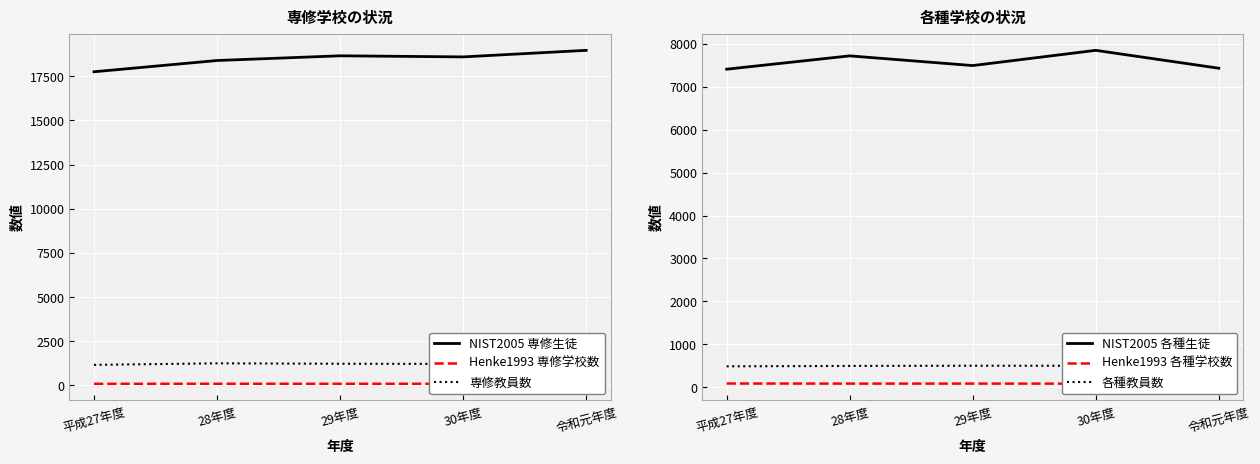

At how many categories does at least one series exceed 18945?

1